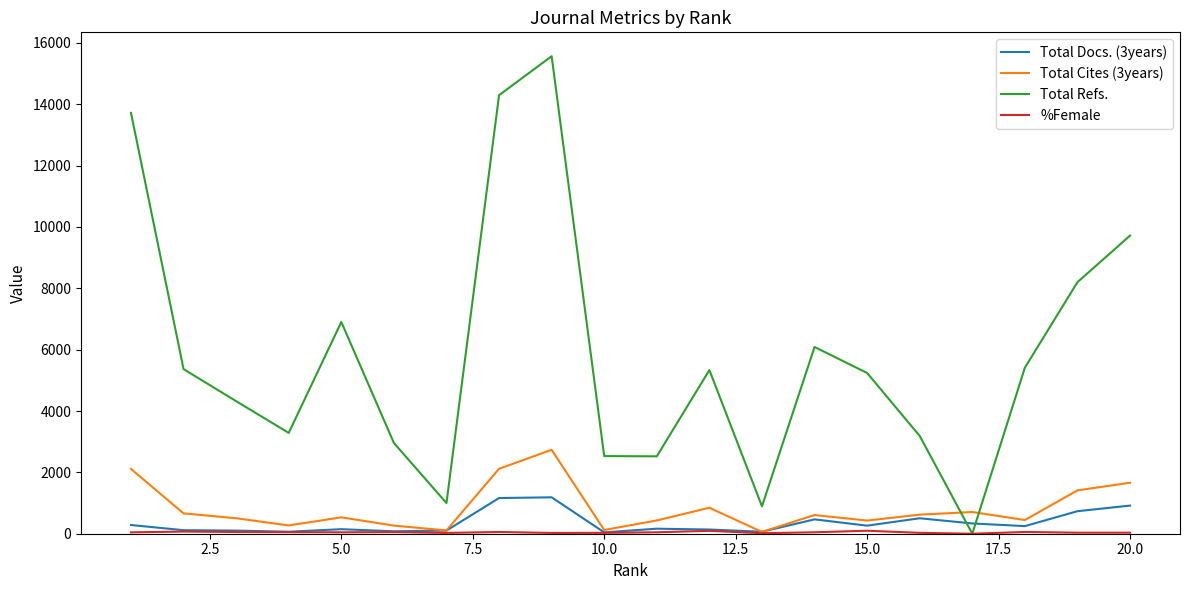

How many positive values does the Total Refs. series have?

19